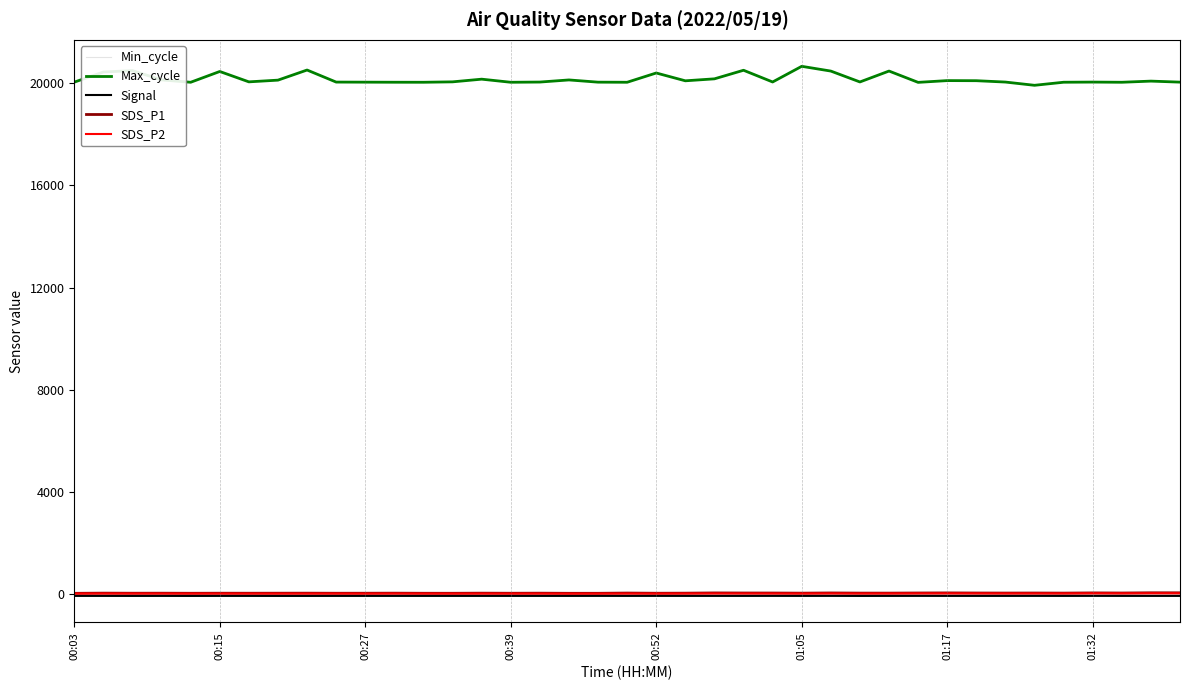

Which series has the largest total across all categories?

Max_cycle